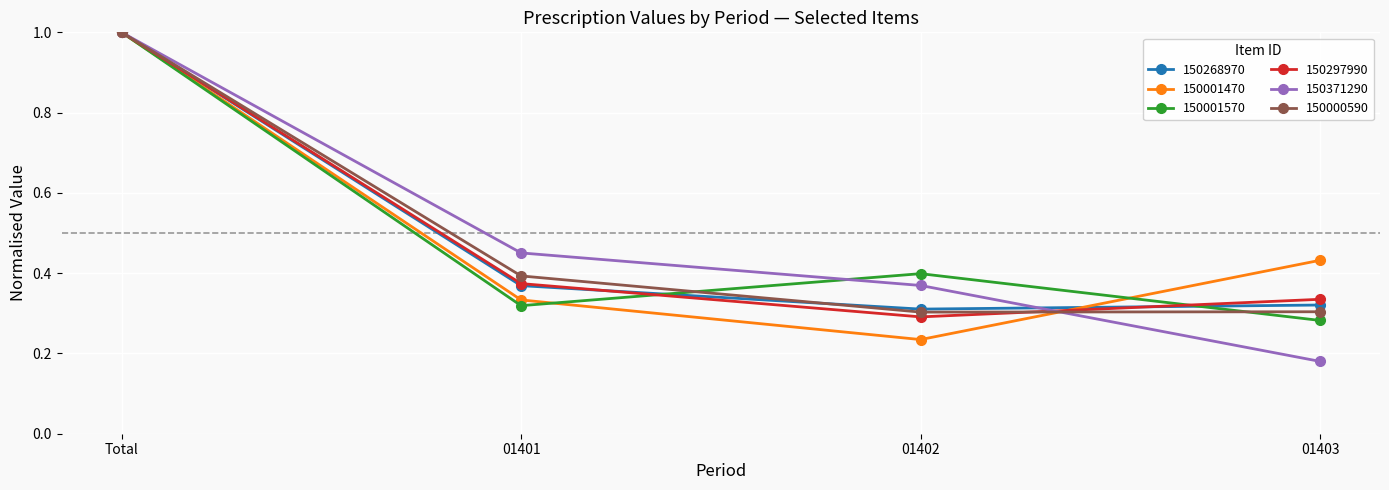

Which series changed the most between Total and 01401?

150001570